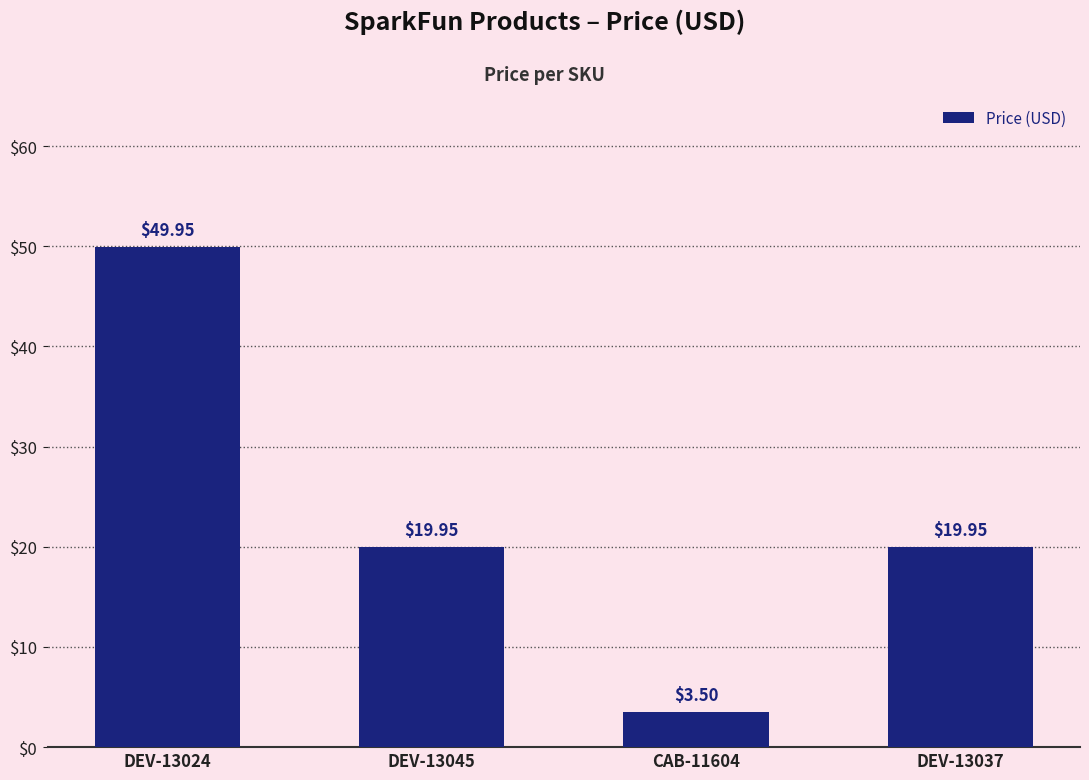

How many data points are less than 19?

1